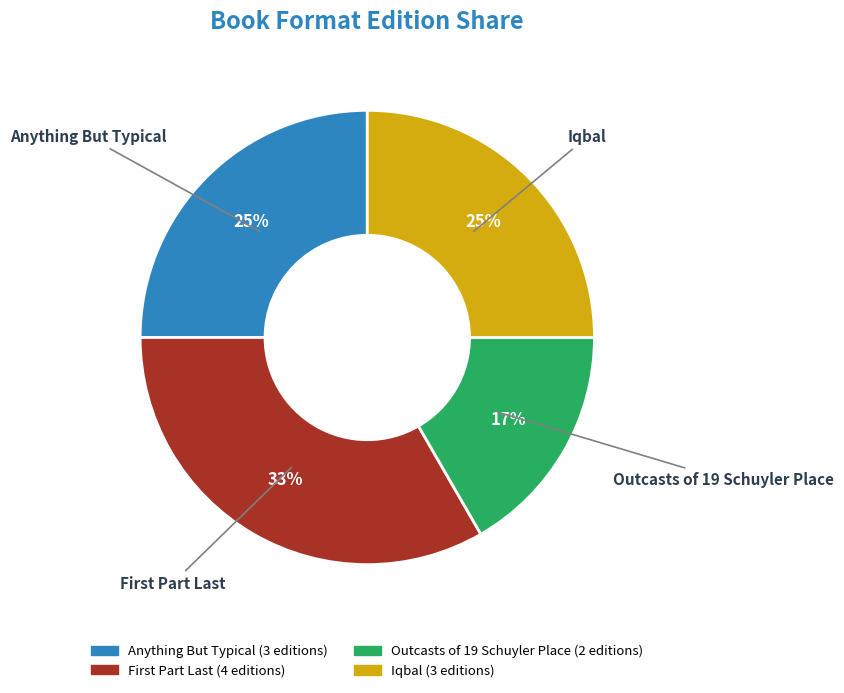

Is there a majority slice in this chart?

No